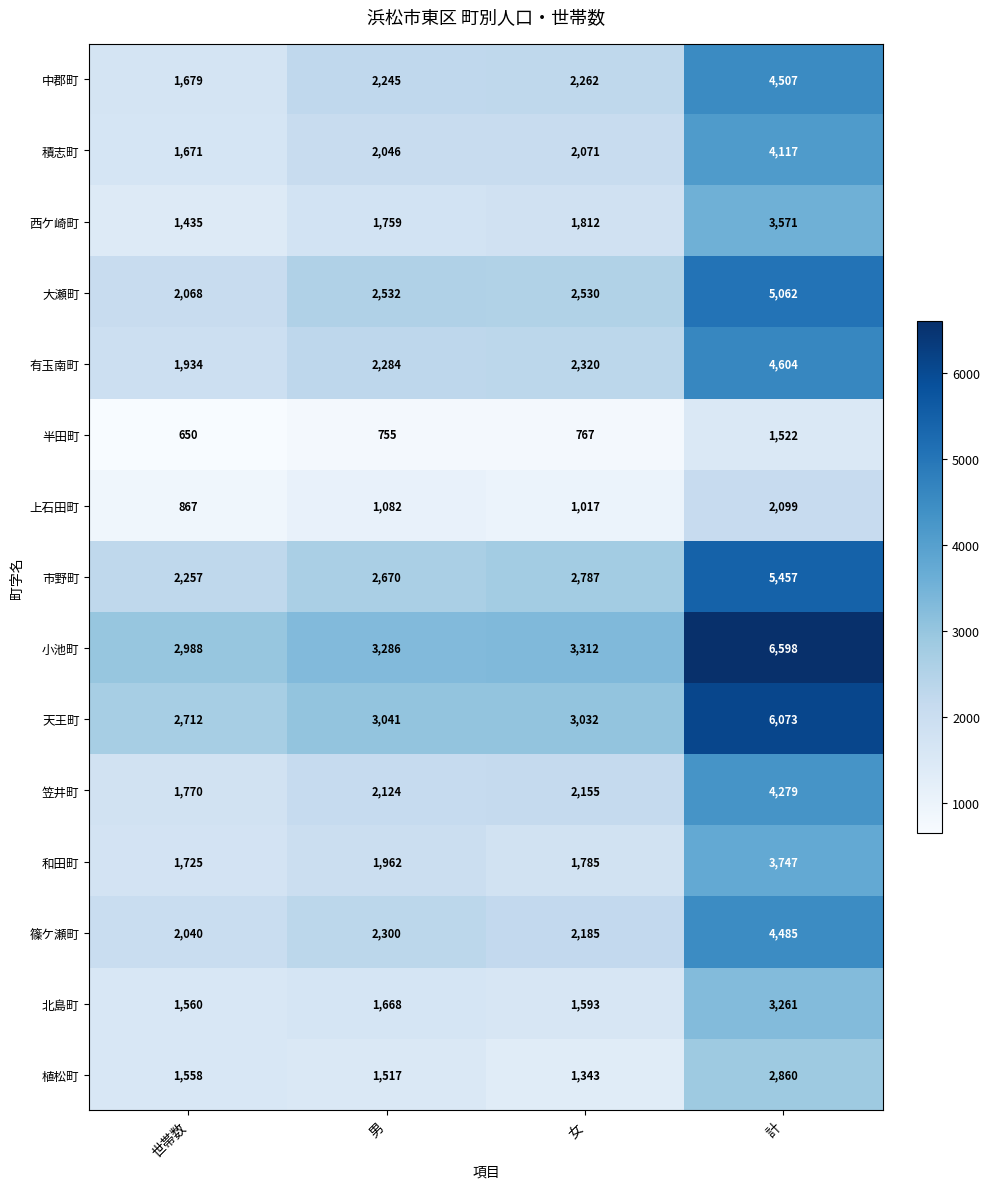

What is the difference between the highest and lowest values at 計?

5076